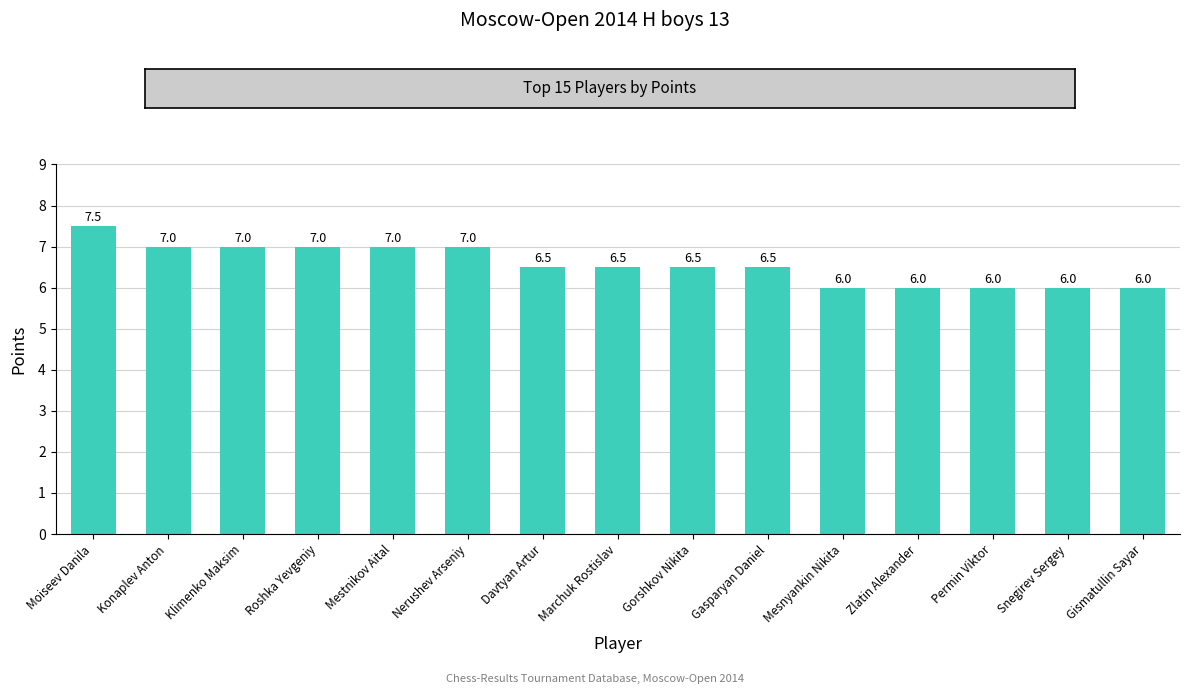

The value at Roshka Yevgeniy is 7.0. True or false?

True